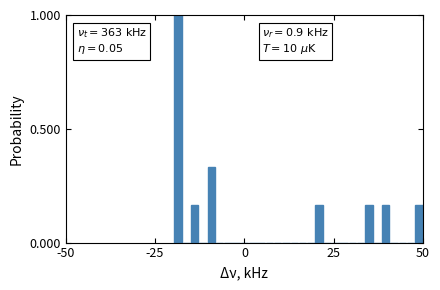

Around what value on the x-axis is the tallest bar? Give the approximate position of its centre, as read against the axis.

-20